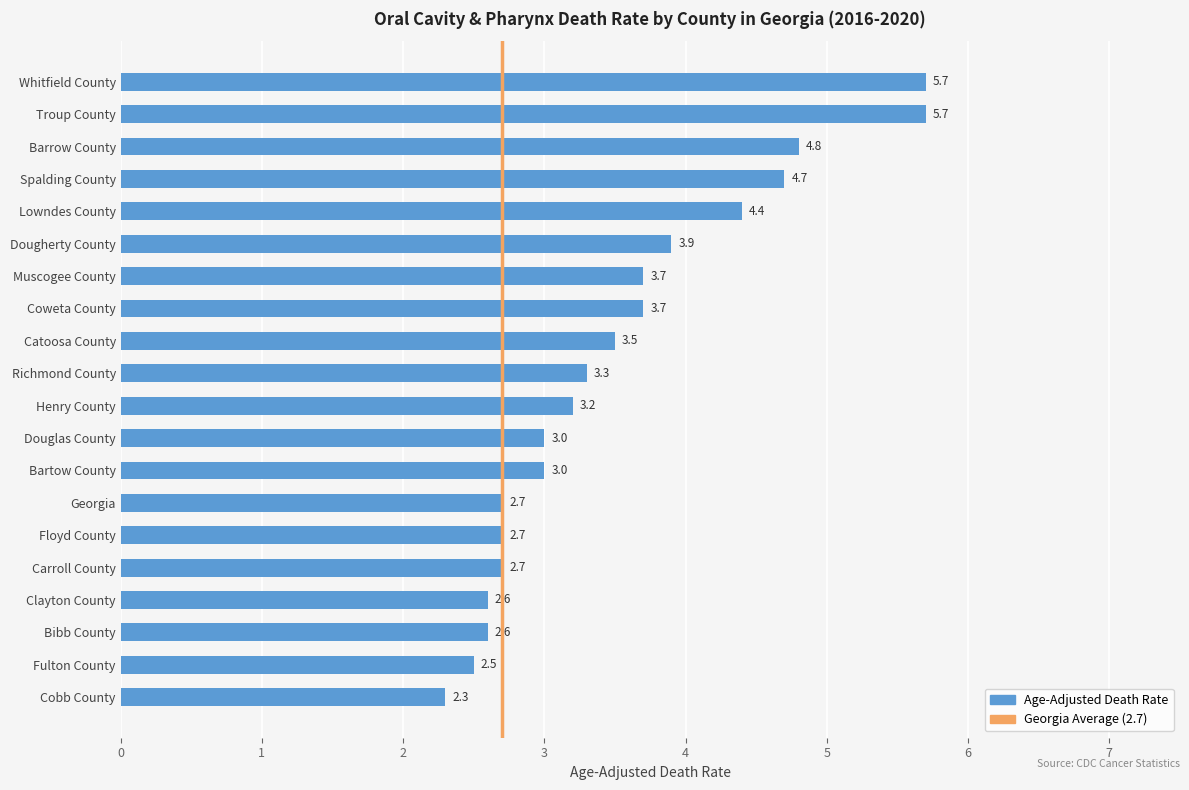

Where is the data nearest to the value 4?

Dougherty County